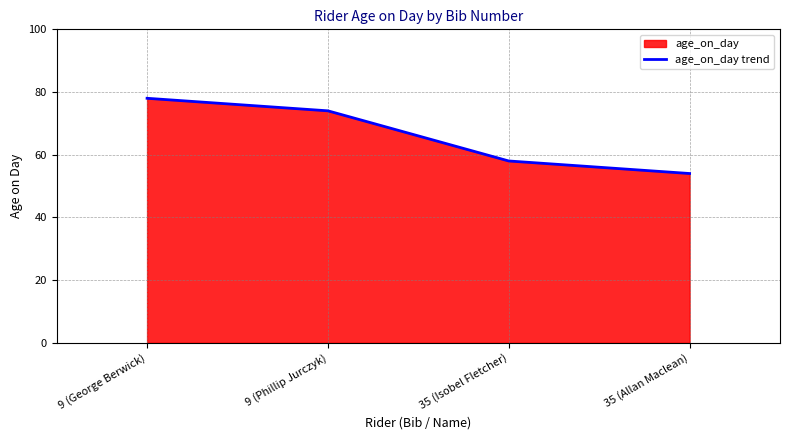

Reading right to left, what are all the values shown in this chart?

35 (Allan Maclean)=54	35 (Isobel Fletcher)=58	9 (Phillip Jurczyk)=74	9 (George Berwick)=78